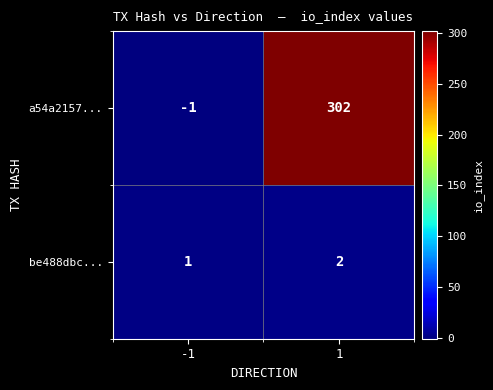

True or false: a54a2157... has a value of 0 at -1.

False